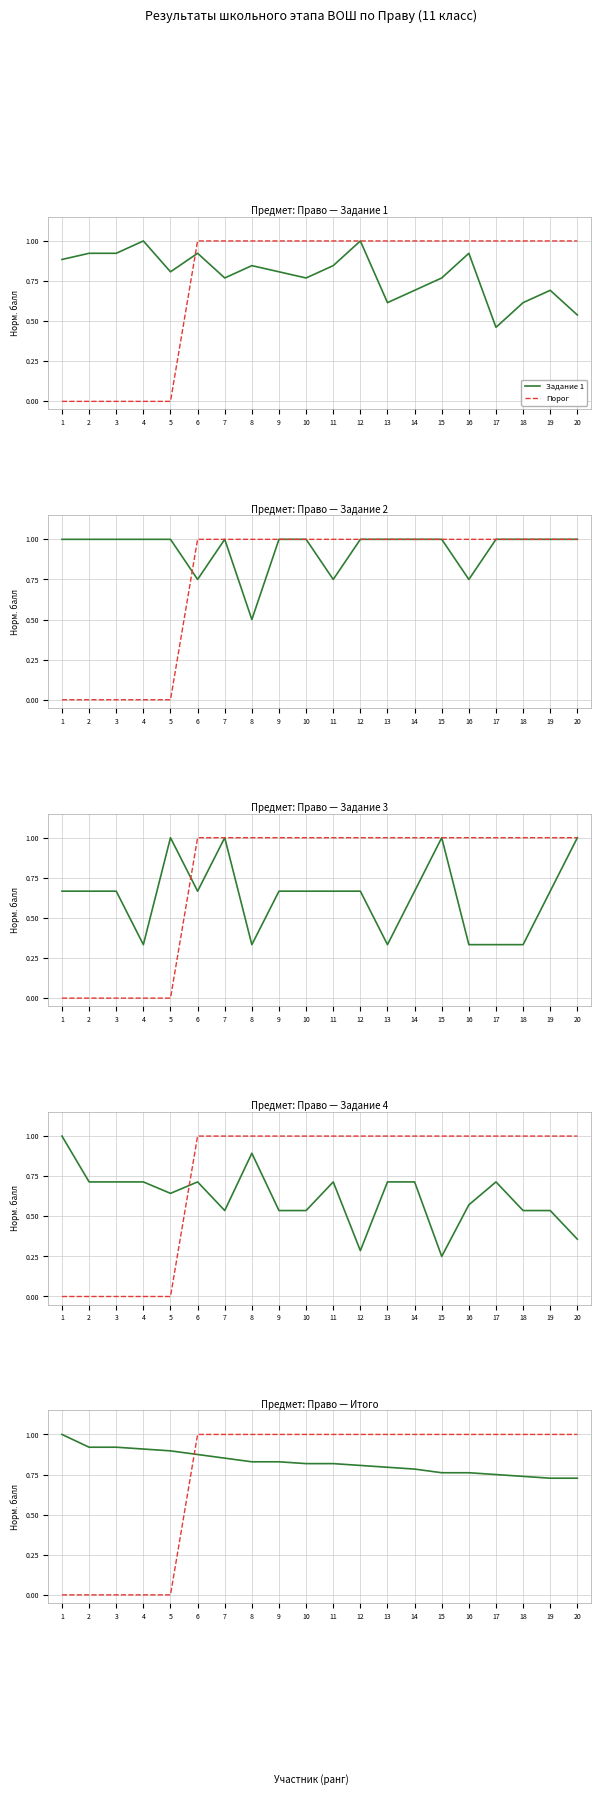

What is the sum of the Порог values at 16 and 13?

2.0